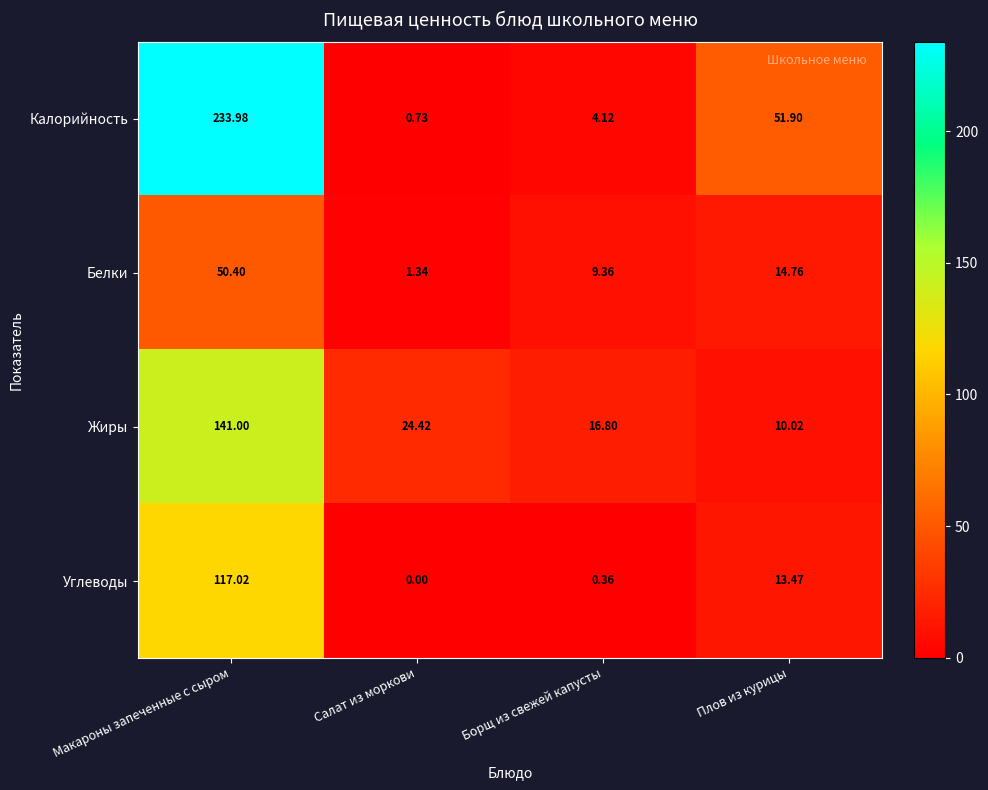

How many categories are shown in the chart?

4